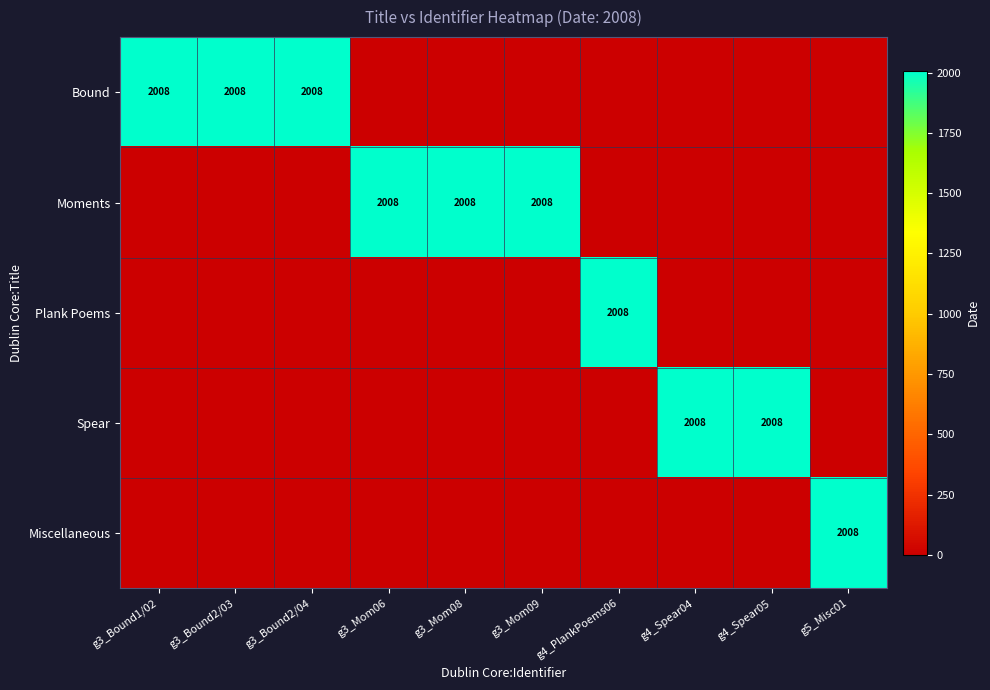

Which has a higher value, g3_Bound1/02 or g3_Mom06?

g3_Bound1/02